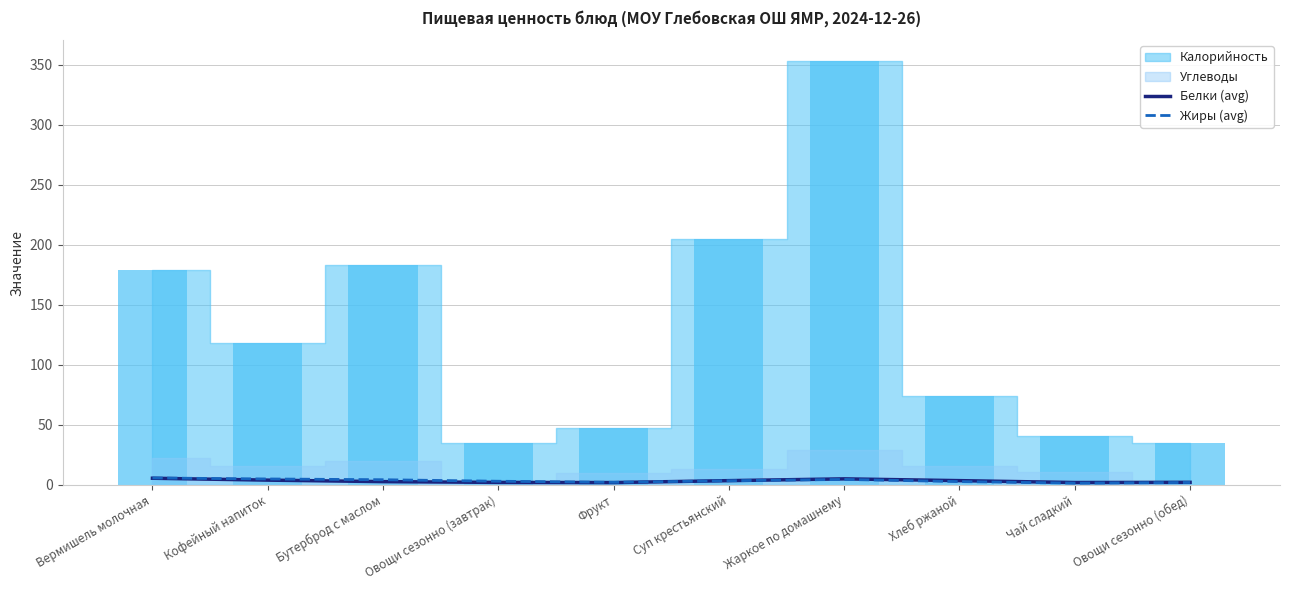

How many bars are there in each group?

2